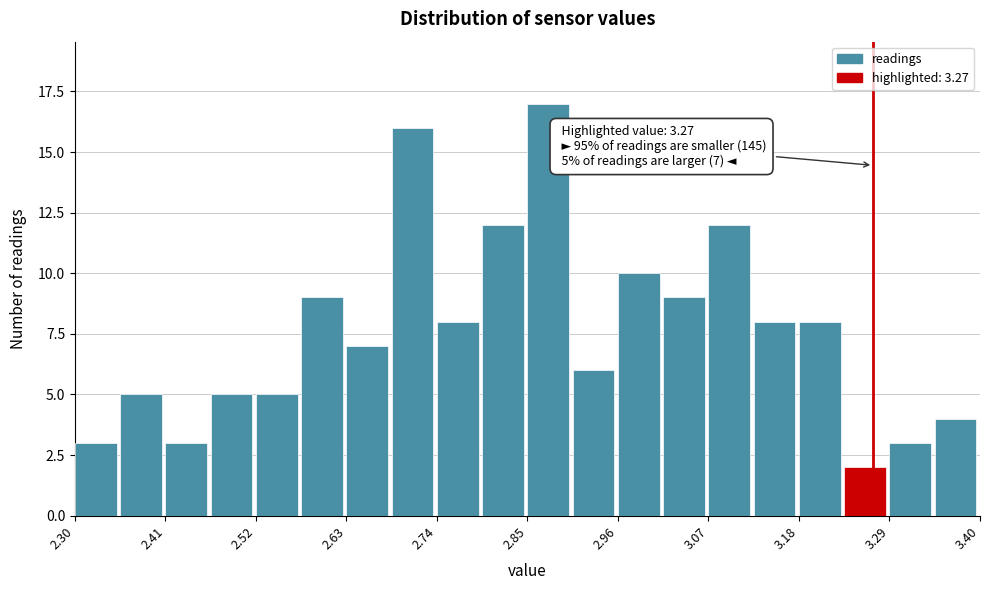

Read against the x-axis, roughly where is the centre of the tallest bar?

2.88